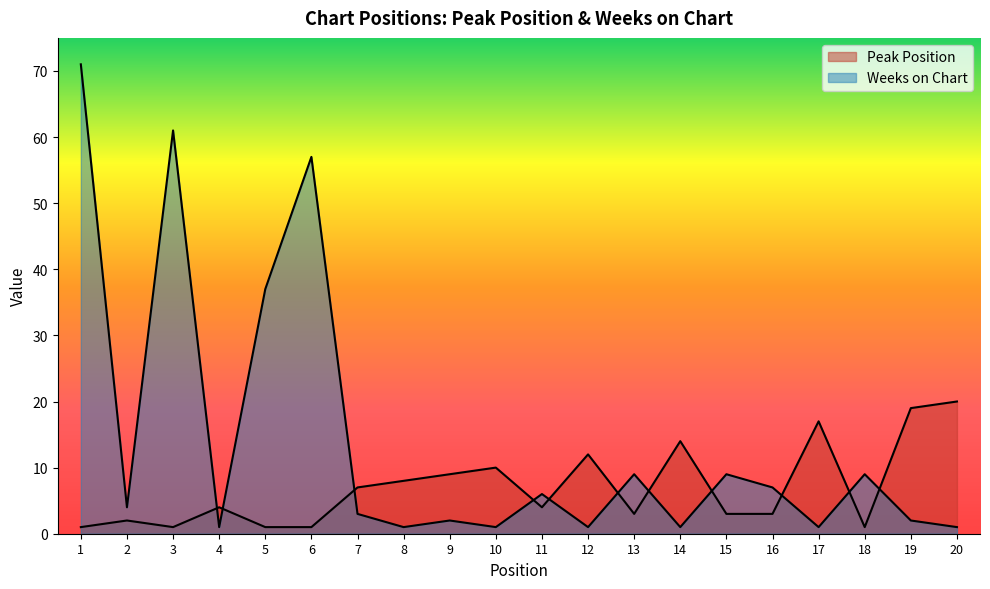

What is the spread (max minus min) of values at 10?

9